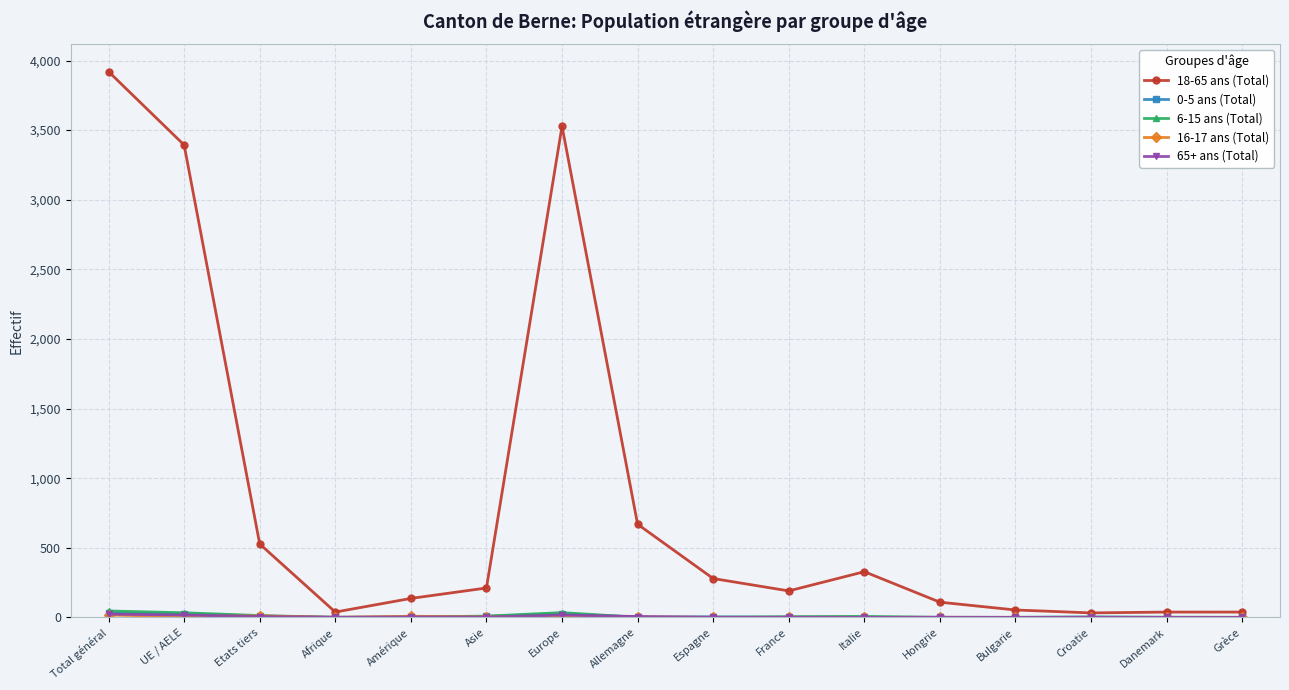

Which series has the widest spread of values?

18-65 ans (Total)